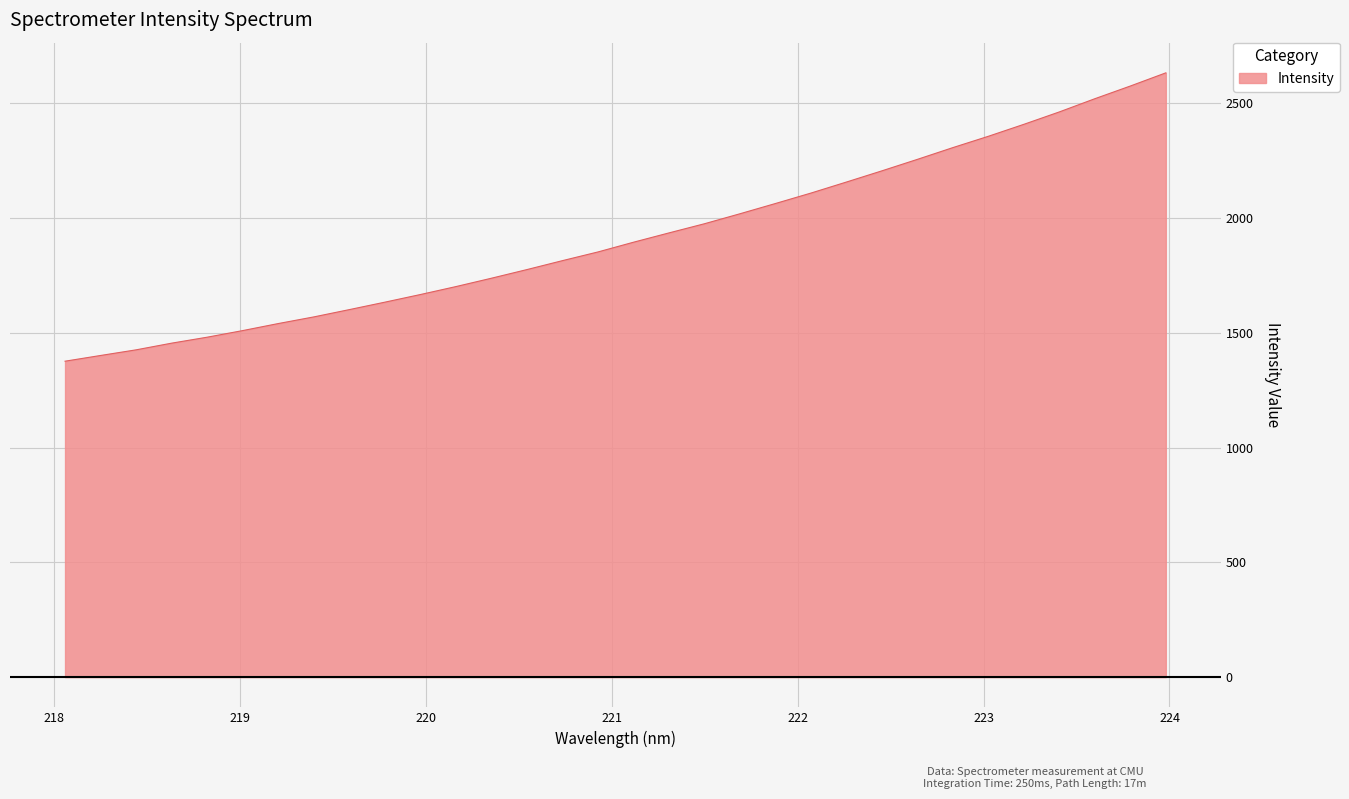

What is the average value?

1919.3